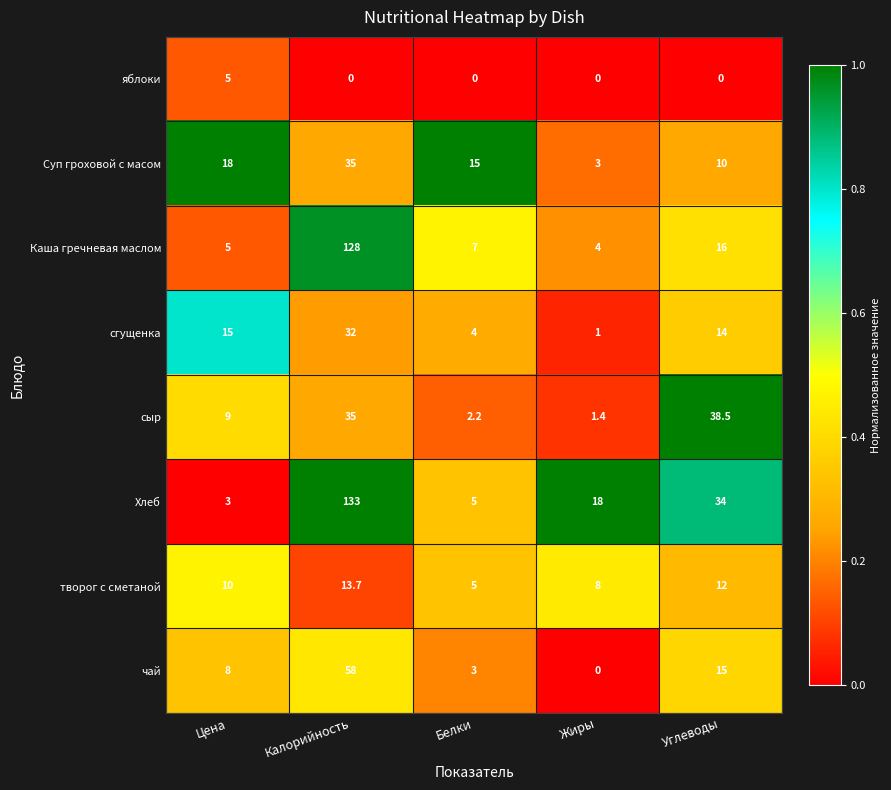

Which series has the largest range (max minus min)?

Хлеб